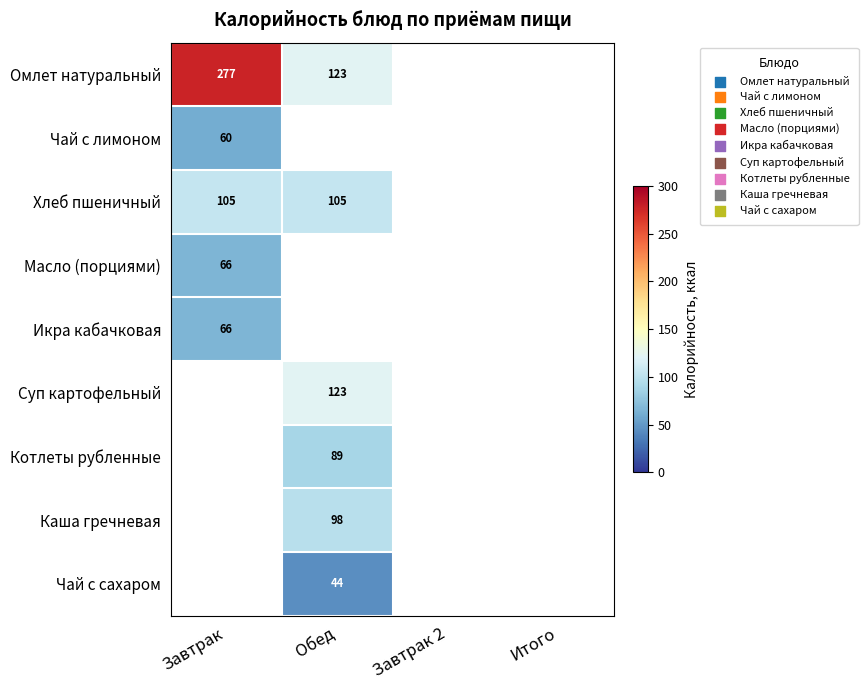

True or false: Масло (порциями) has a value of 18 at Завтрак.

False